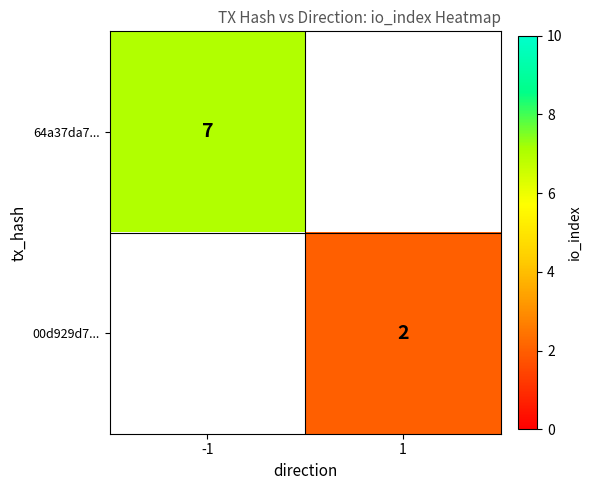

What is the minimum value shown in the chart?

2.0